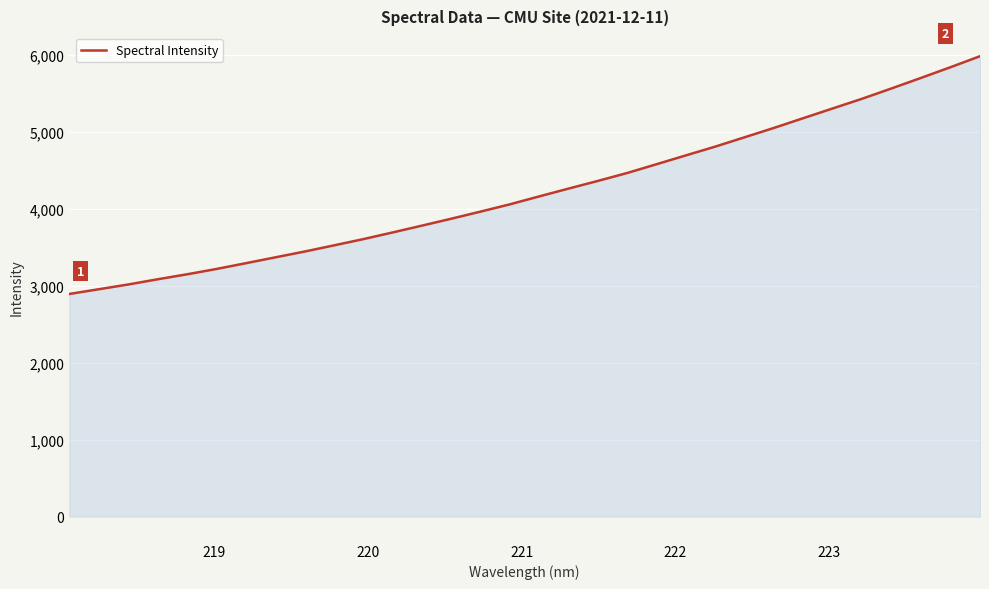

What is the greatest value displayed?

5980.3